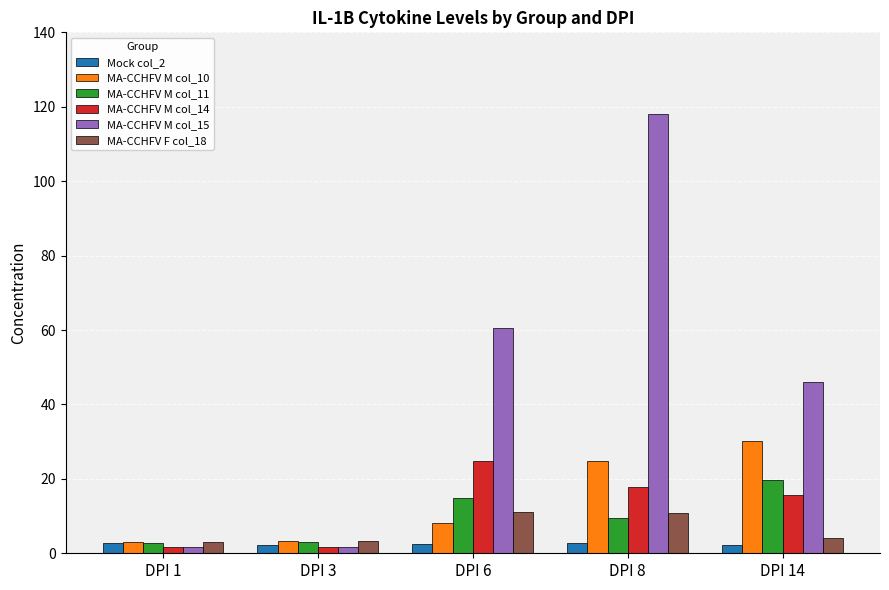

Where does the MA-CCHFV M col_11 series first go above 9?

DPI 6